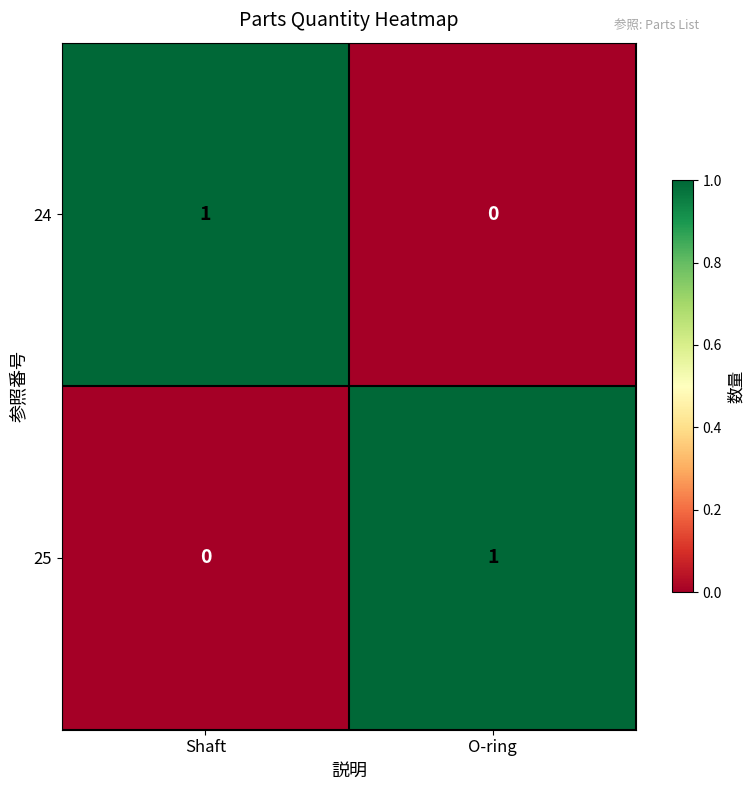

At which label does 24 reach its minimum?

O-ring